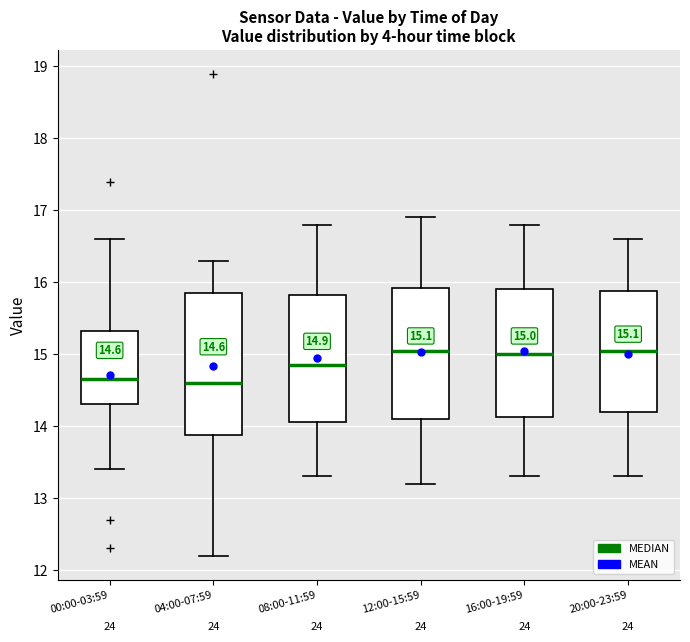

Which box is the tallest, from its lower edge to its upper edge?

04:00-07:59